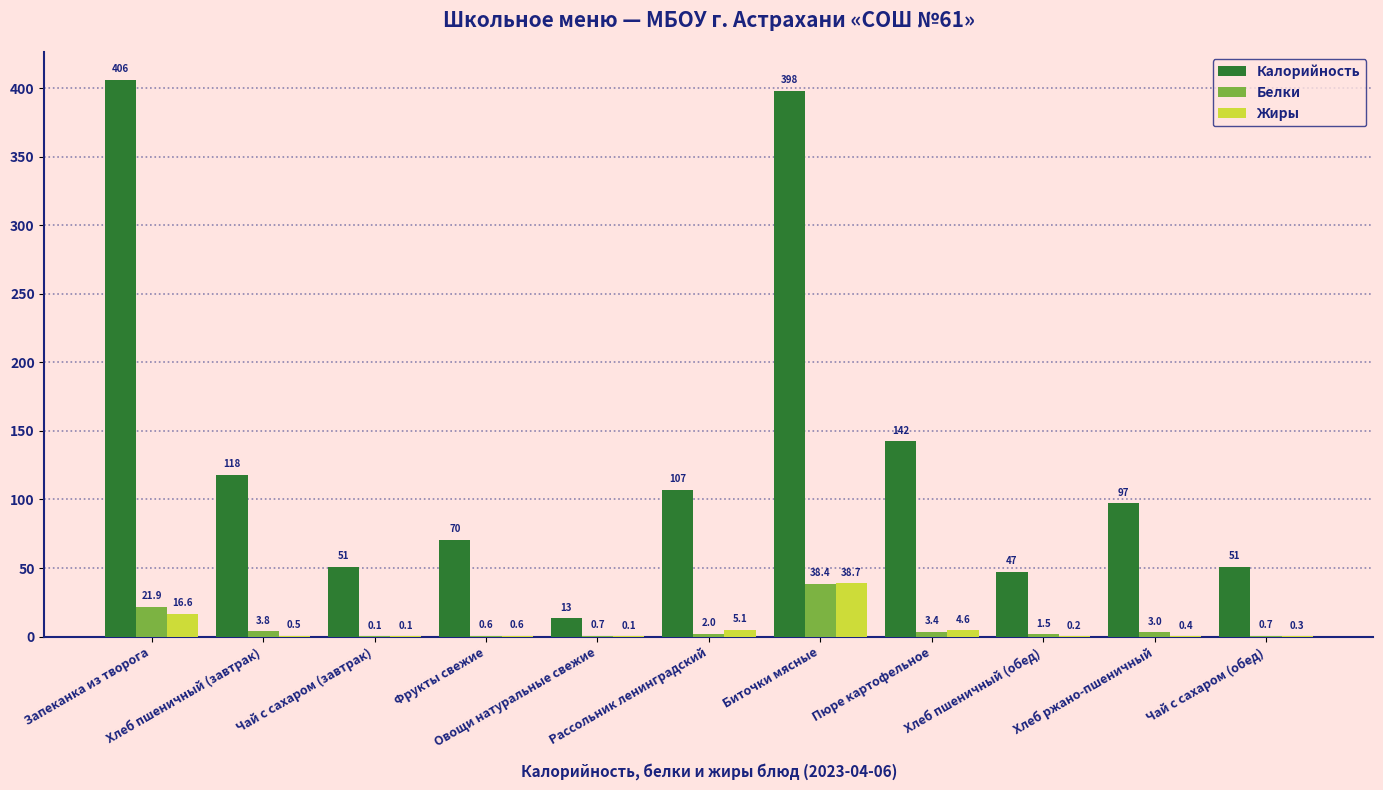

Which series has the largest total across all categories?

Калорийность